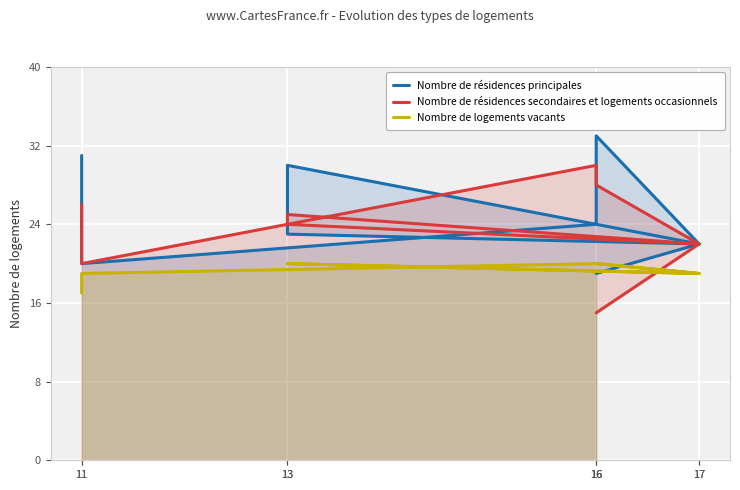

True or false: Nombre de logements vacants has more than 1 points higher than both neighbors.

False